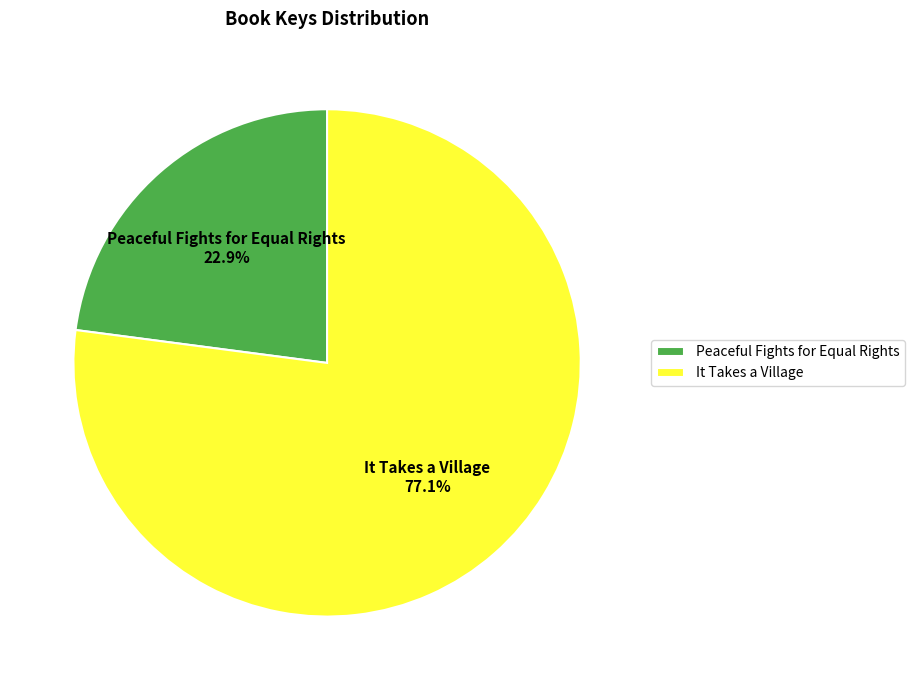

How many slices are in this pie chart?

2